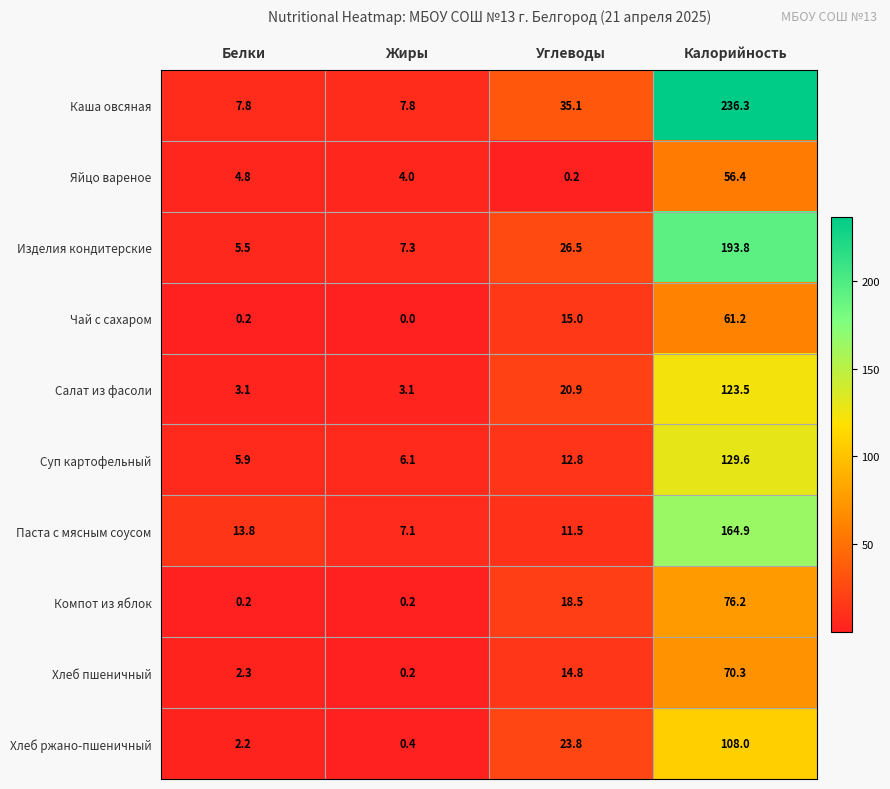

What is the highest value of the Паста с мясным соусом series?

164.9